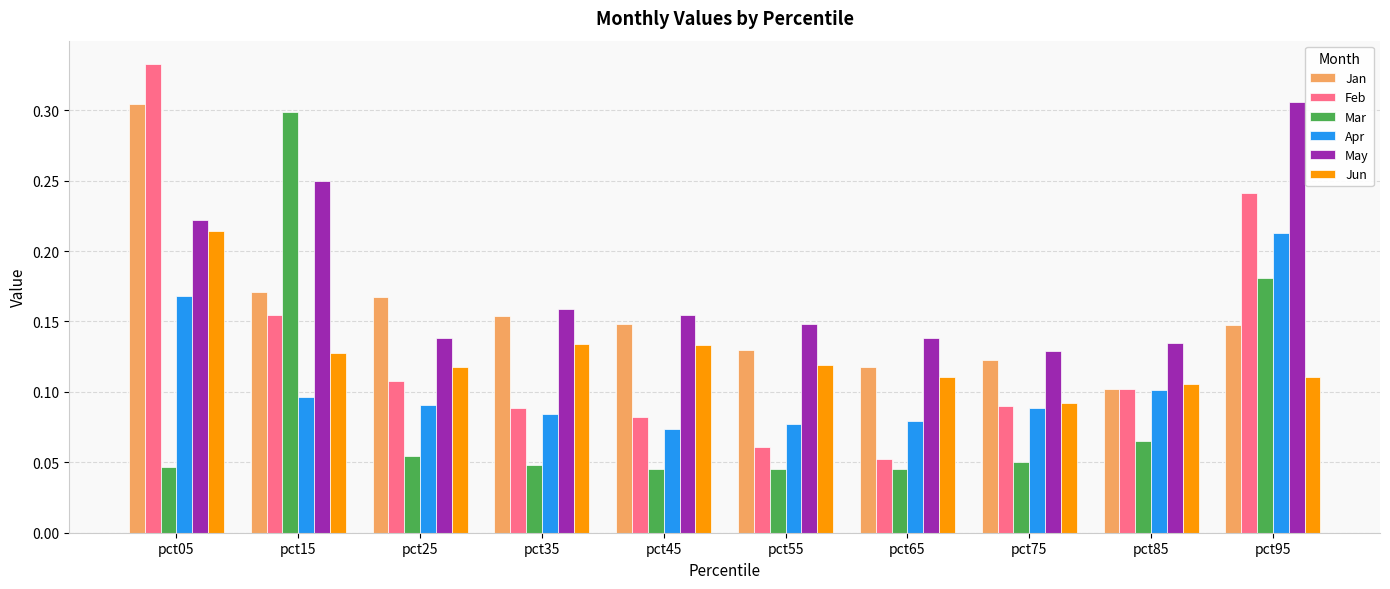

At which category is the sum across all series the highest?

pct05